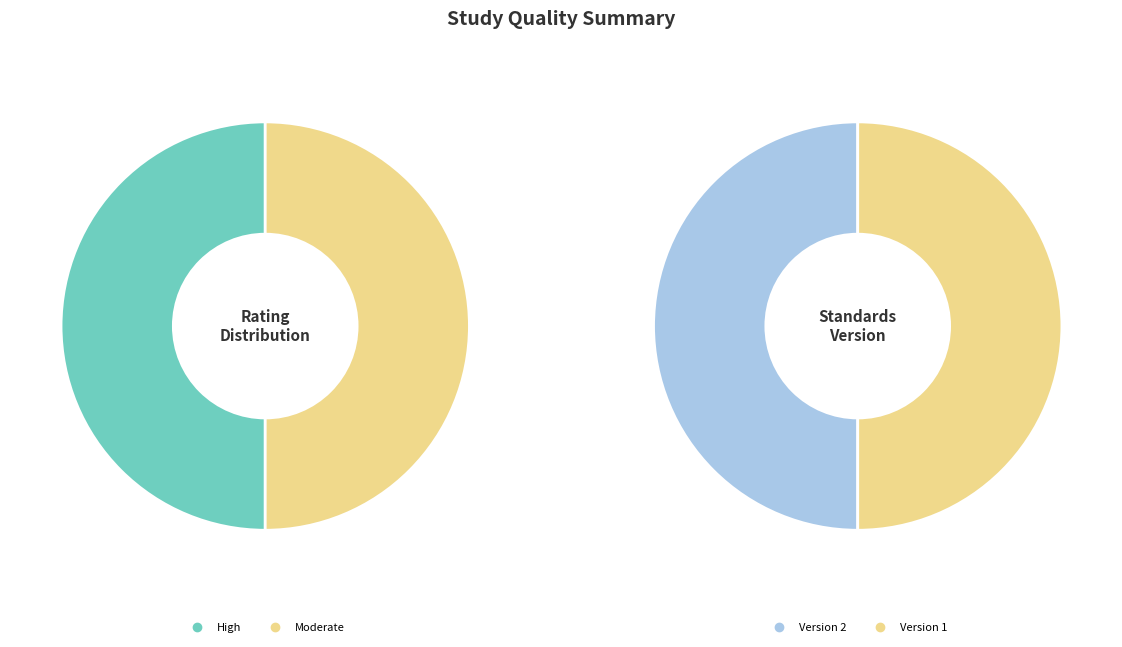

Does any single category account for the majority?

No